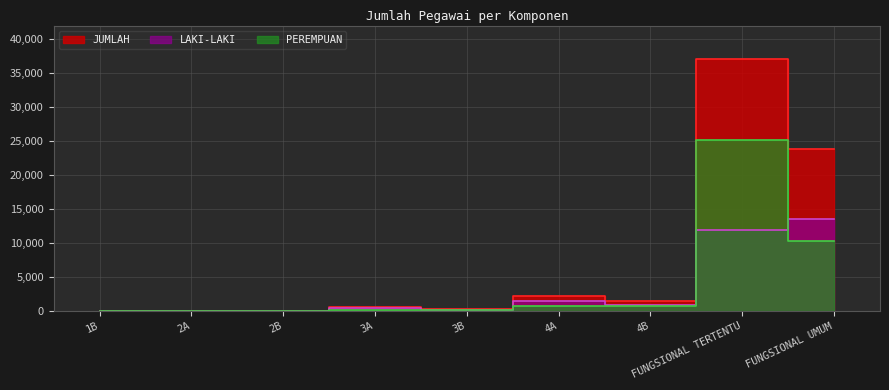

At how many categories does at least one series exceed 30057?

1